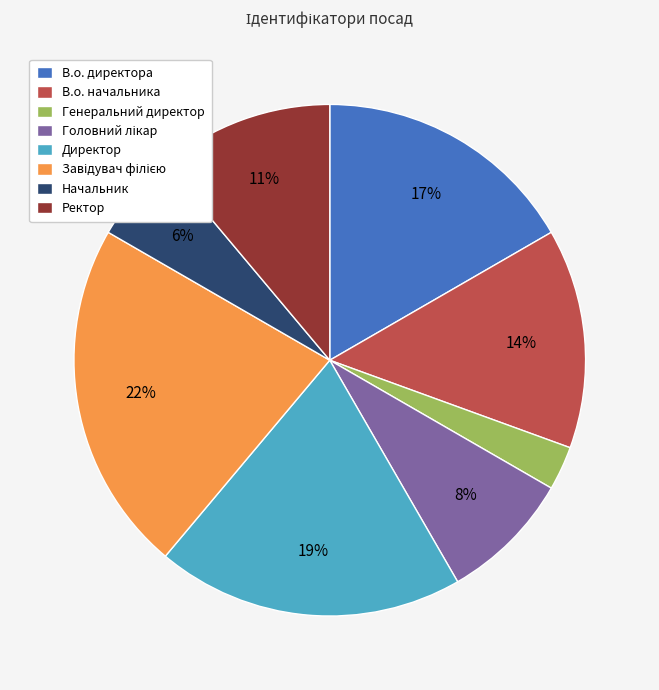

To the nearest percent, what is the difference between the largest and smallest slice percentages?

19%